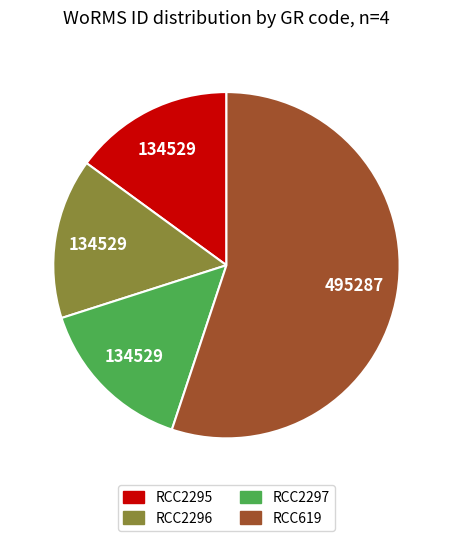

How many segments does this pie chart have?

4